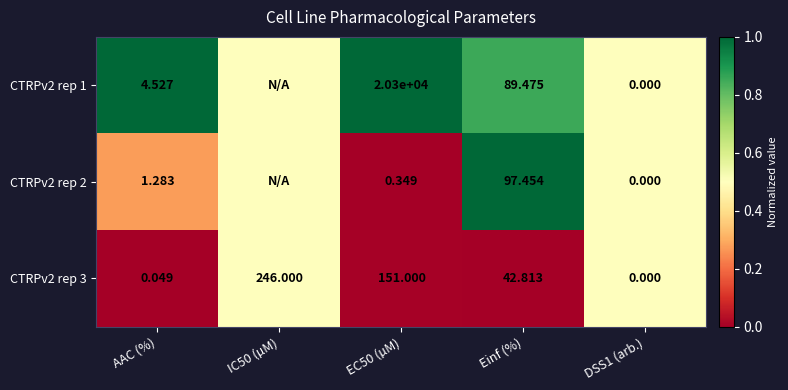

What is the spread (max minus min) of values at Einf (%)?

54.6